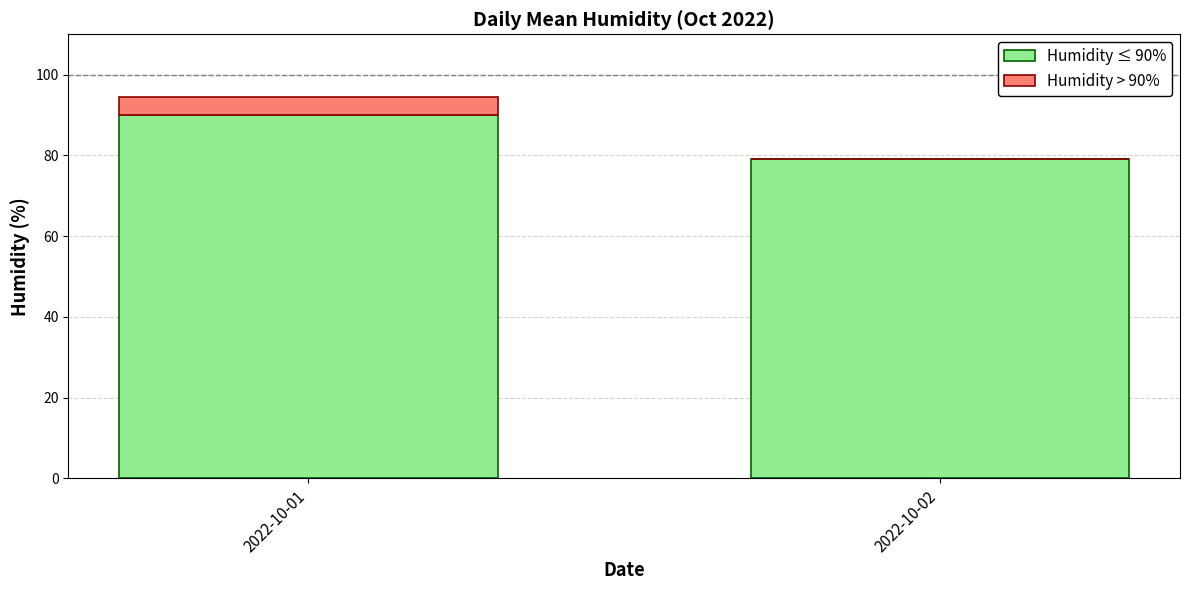

What is the total value across all series at 2022-10-01?

94.5